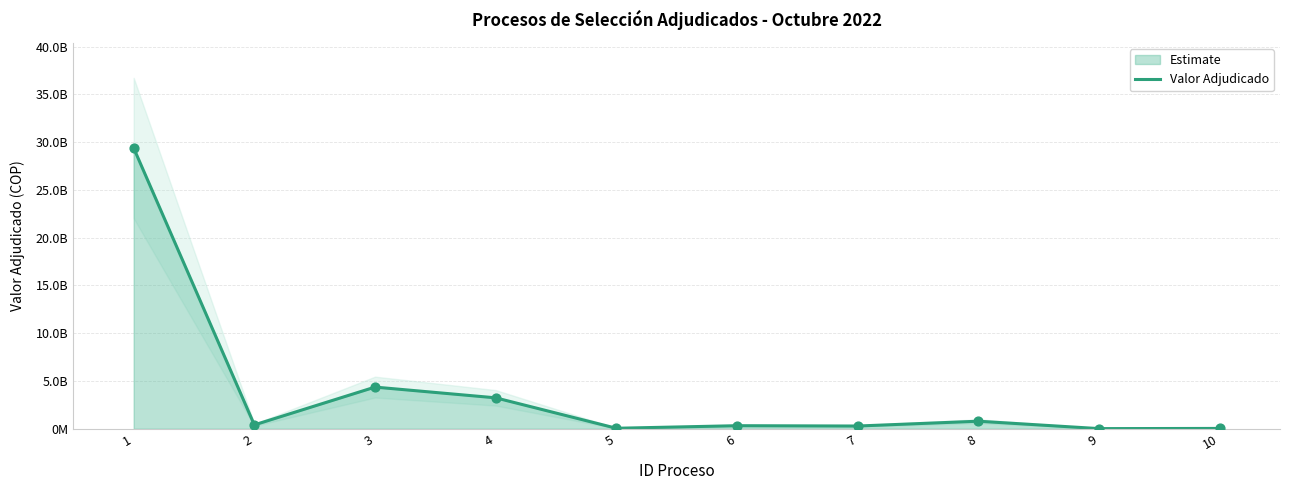

Between 6 and 4, which is larger?

4